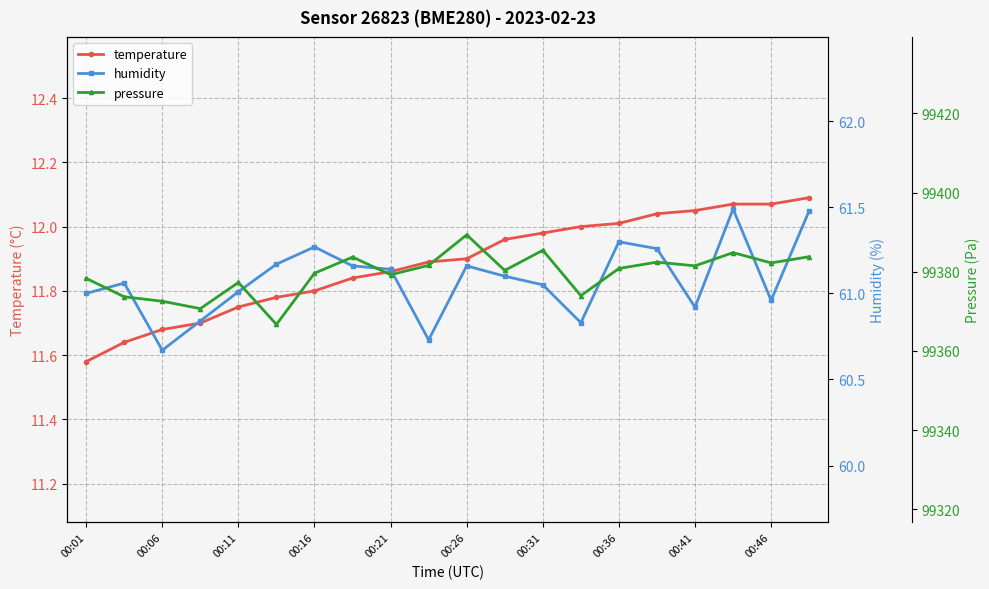

How many data points in pressure are less than 99380?

9